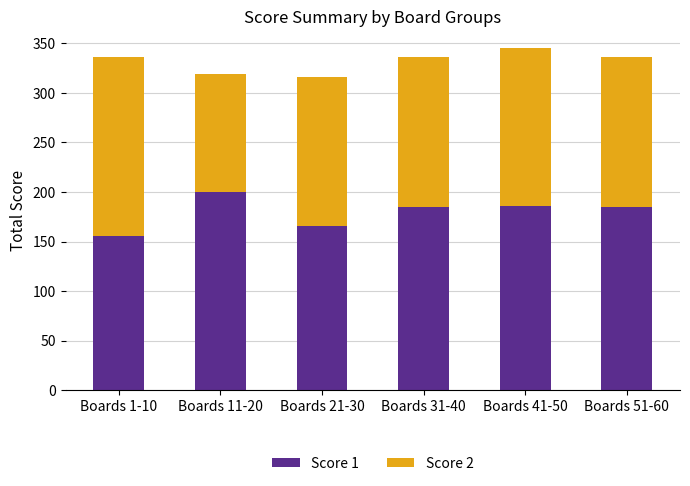

The value of Score 1 at Boards 1-10 is 79. True or false?

False